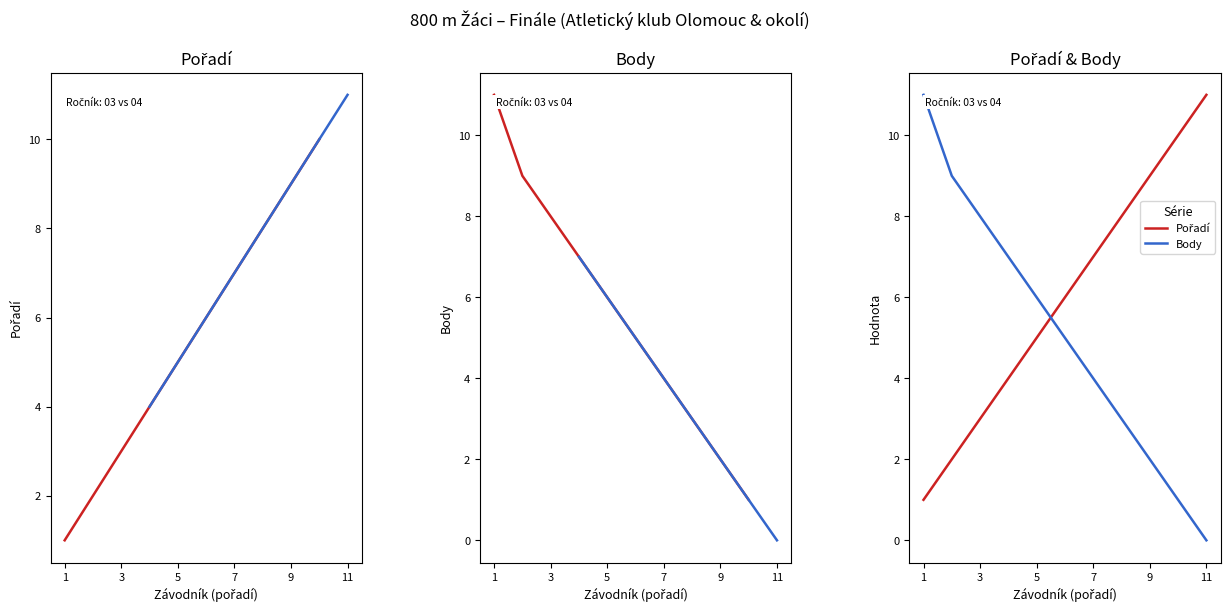

Between Jakob Benjamin and Pospíšil Tomáš, which series saw the biggest shift?

Pořadí